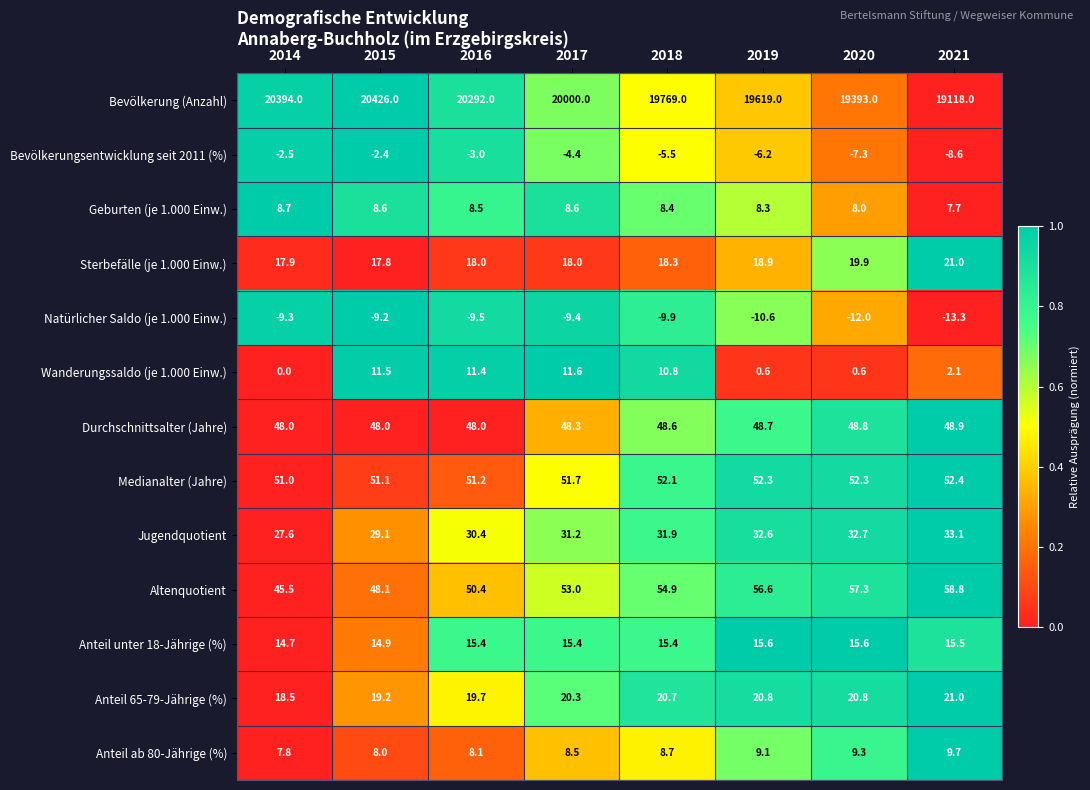

Is it true that Bevölkerungsentwicklung seit 2011 (%) equals -4.4 at 2017?

True